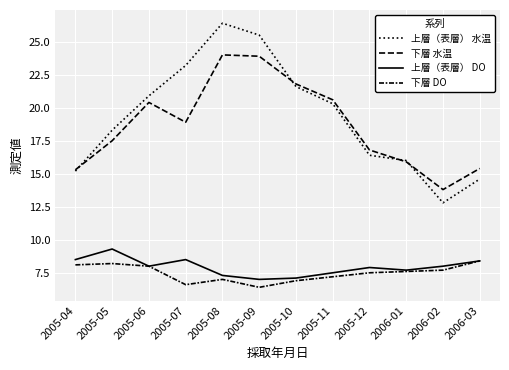

How many lines are shown in the chart?

4